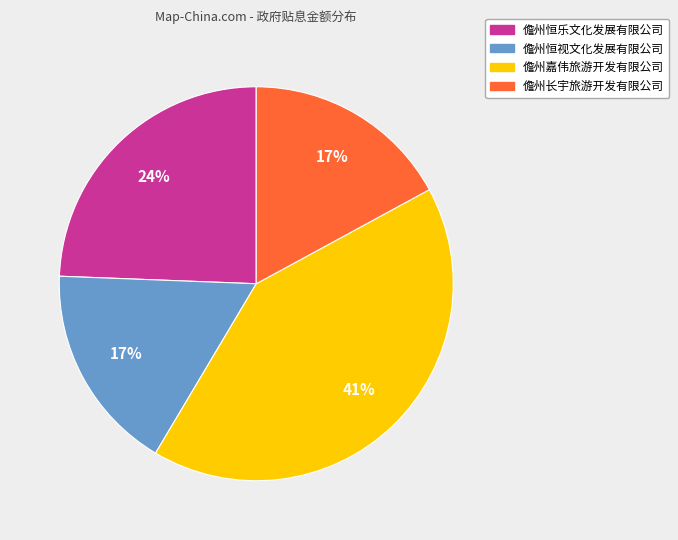

Is it true that 儋州嘉伟旅游开发有限公司 is 41% of the pie?

True